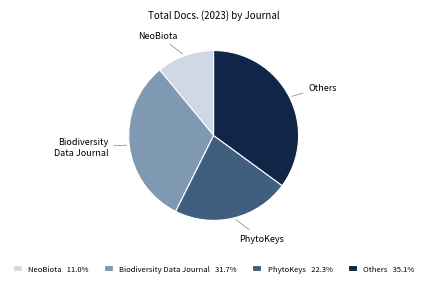

Combined, do NeoBiota 11.0% and PhytoKeys 22.3% account for over 50%?

No